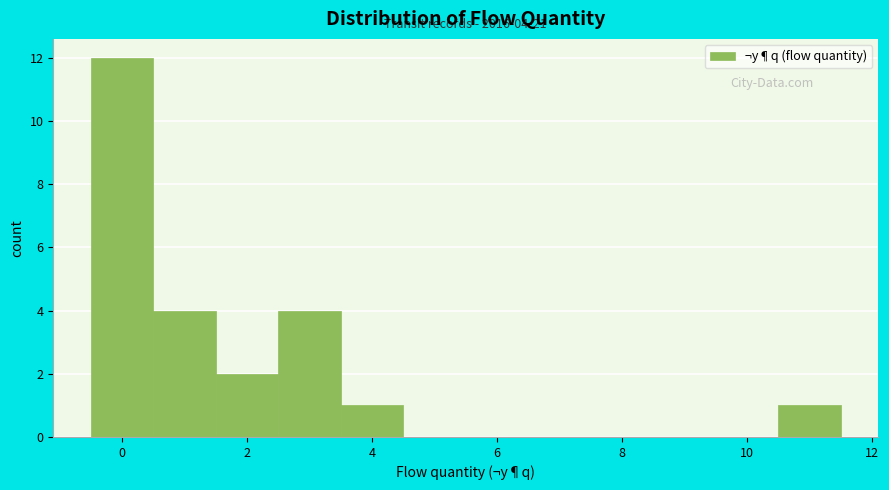

Over which range of the x-axis is the bar tallest?

-0.5 to 0.5